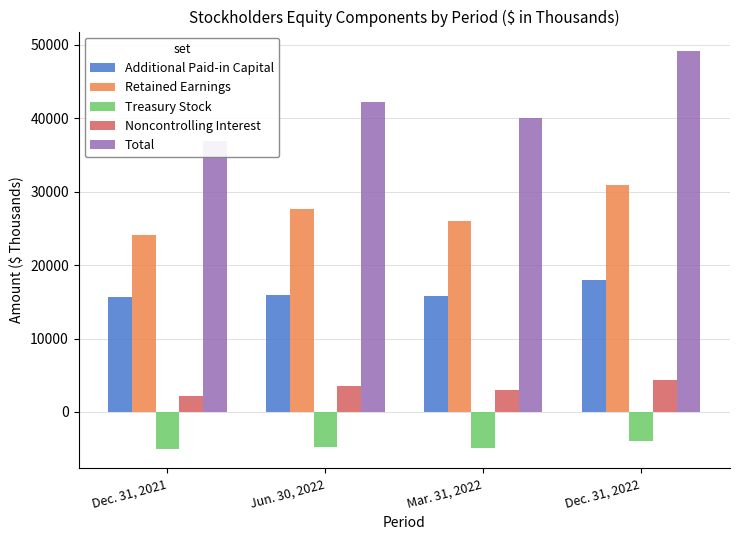

What is the label of the 2nd bar from the right?

Mar. 31, 2022